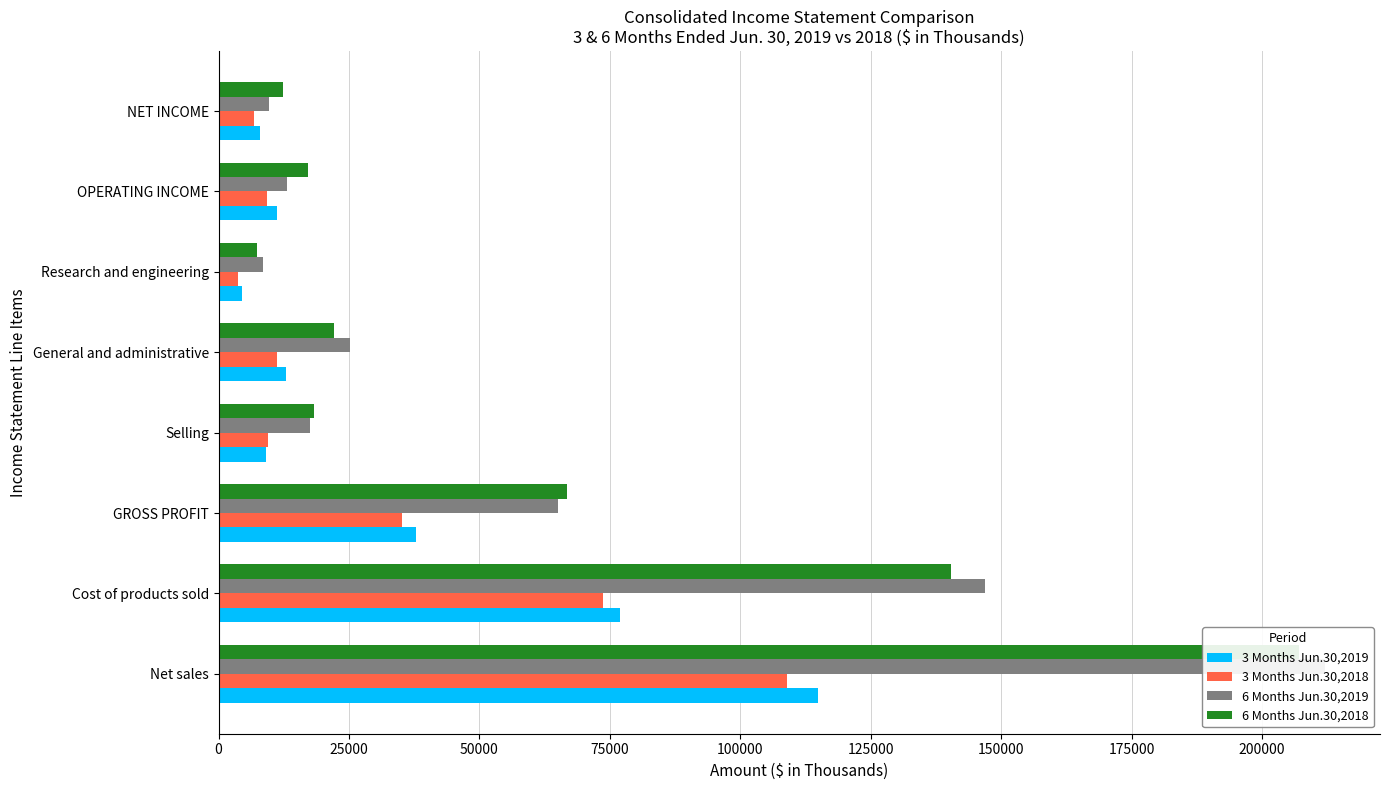

The 6 Months Jun.30,2019 series shows 304232 at Net sales. True or false?

False